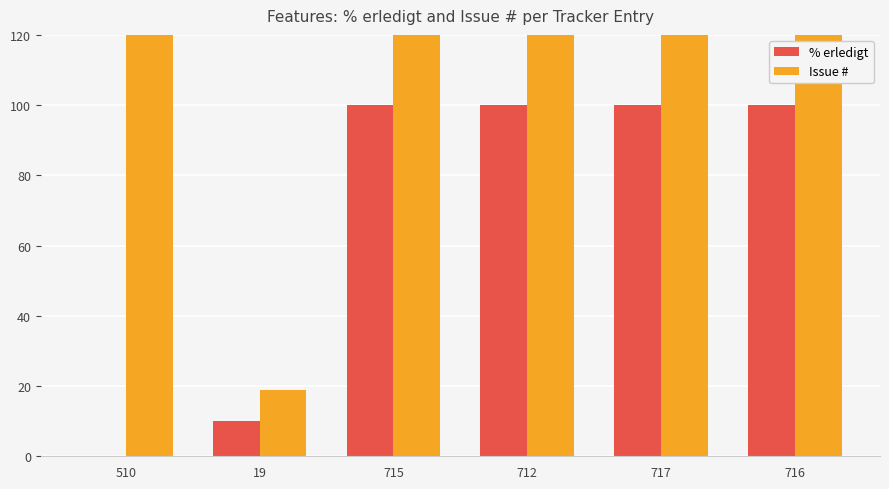

What is the highest value of the % erledigt series?

100